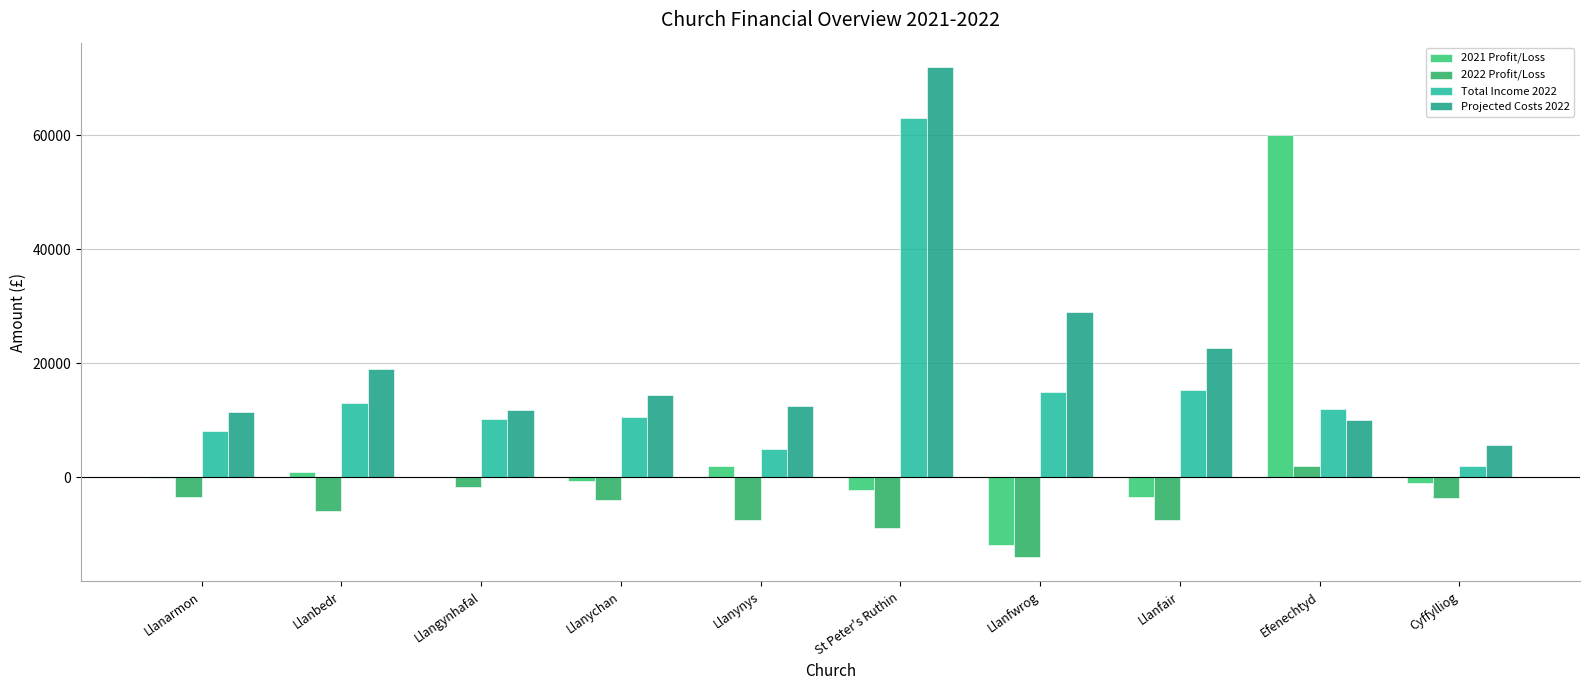

What is the sum of the Total Income 2022 values at Efenechtyd and Cyffylliog?

13962